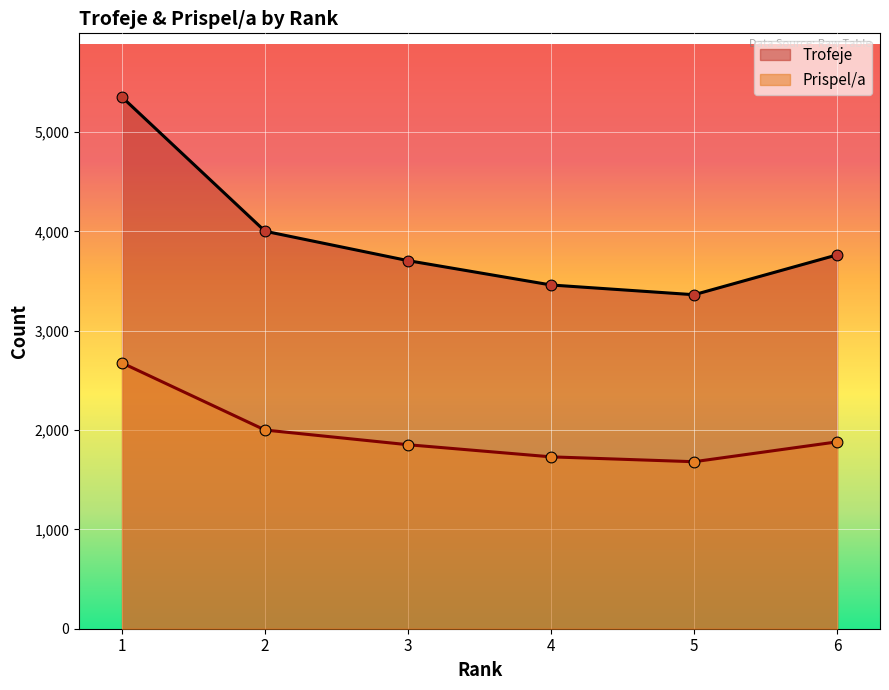

What is the total value across all series at 5?

5043